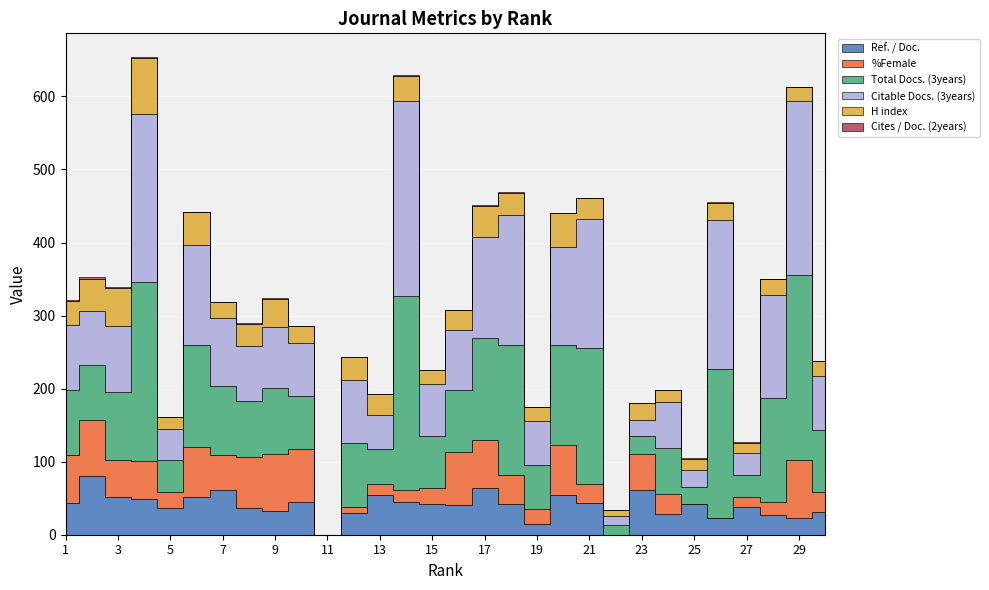

What is the difference between the Total Docs. (3years) values at 4 and 29?

8.0